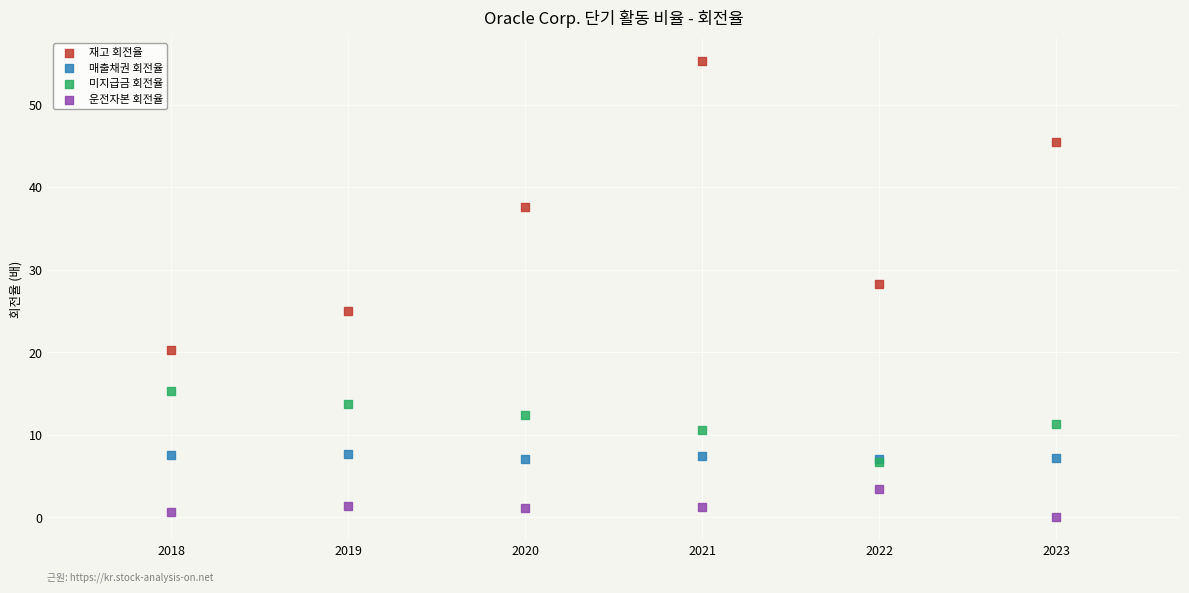

In the 재고 회전율 series, what Y value is closest to 37?

37.6